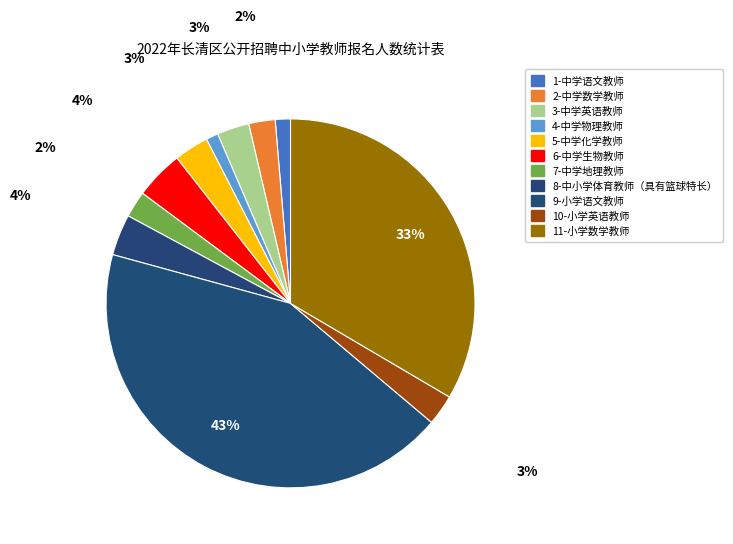

How many segments does this pie chart have?

11